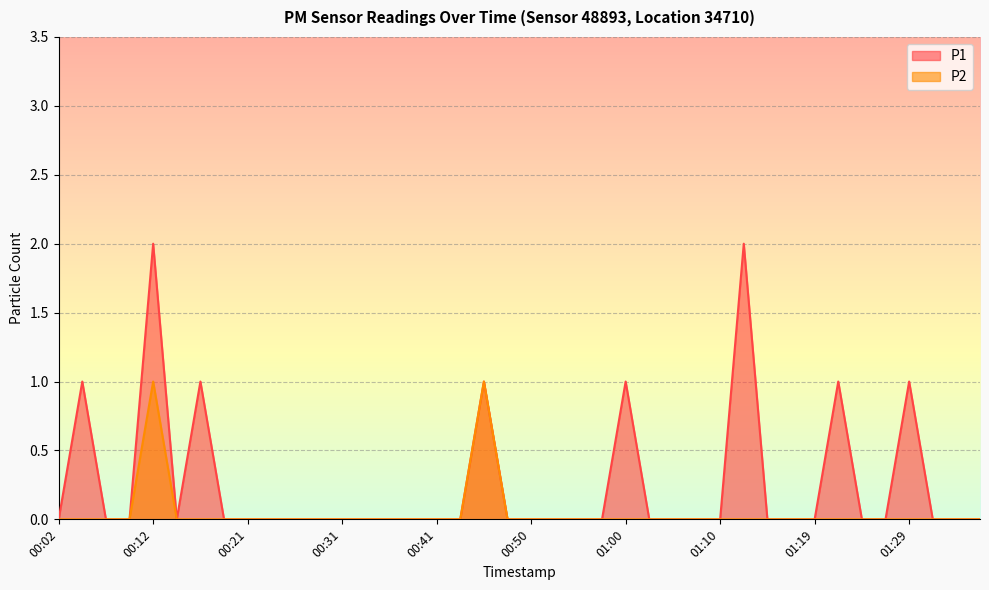

What is the label of the 39th point from the right?

00:04